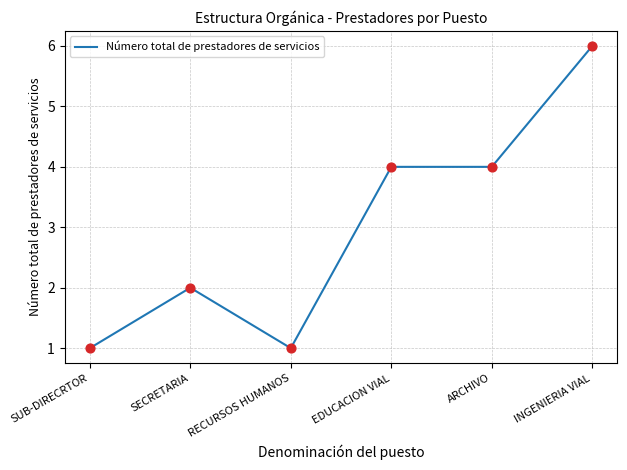

Which has a higher value, ARCHIVO or SUB-DIRECRTOR?

ARCHIVO